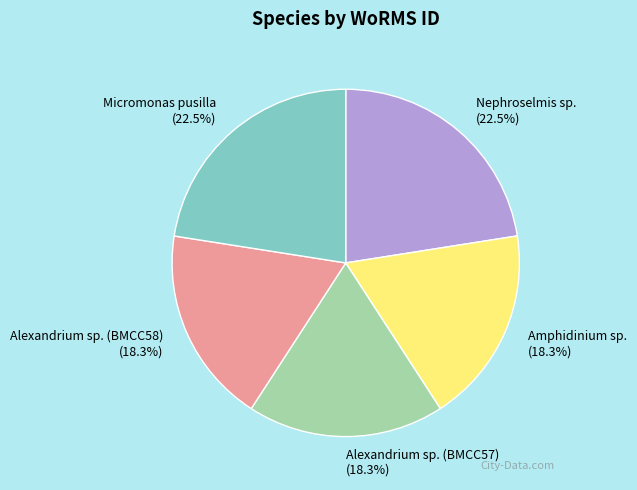

To the nearest percent, what percentage of the pie is Alexandrium sp. (BMCC57)?

18%